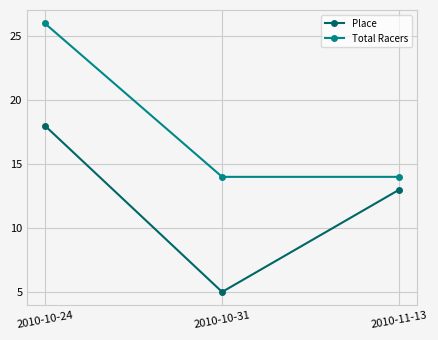

What is the label of the 3rd point from the left?

2010-11-13